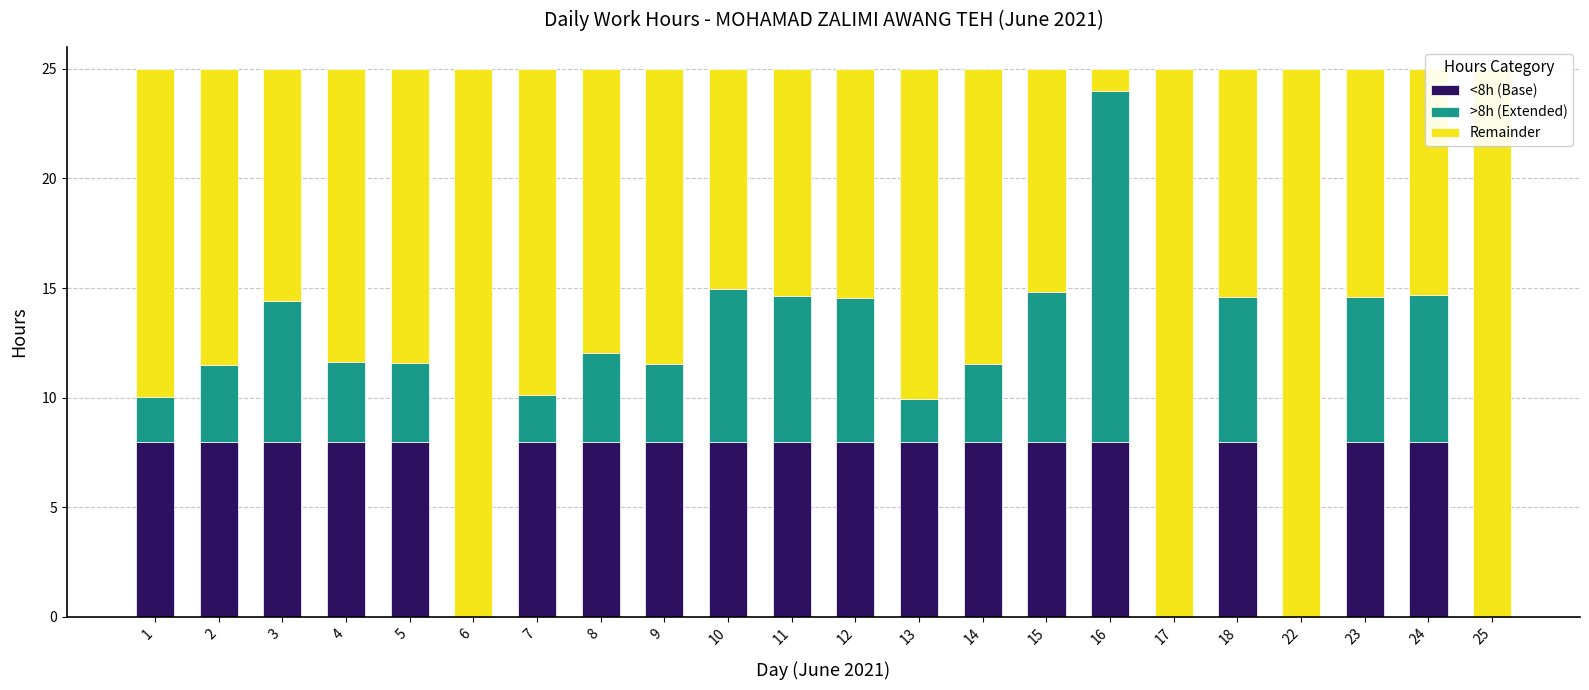

What are all the series names shown in the legend?

<8h (Base), >8h (Extended), Remainder